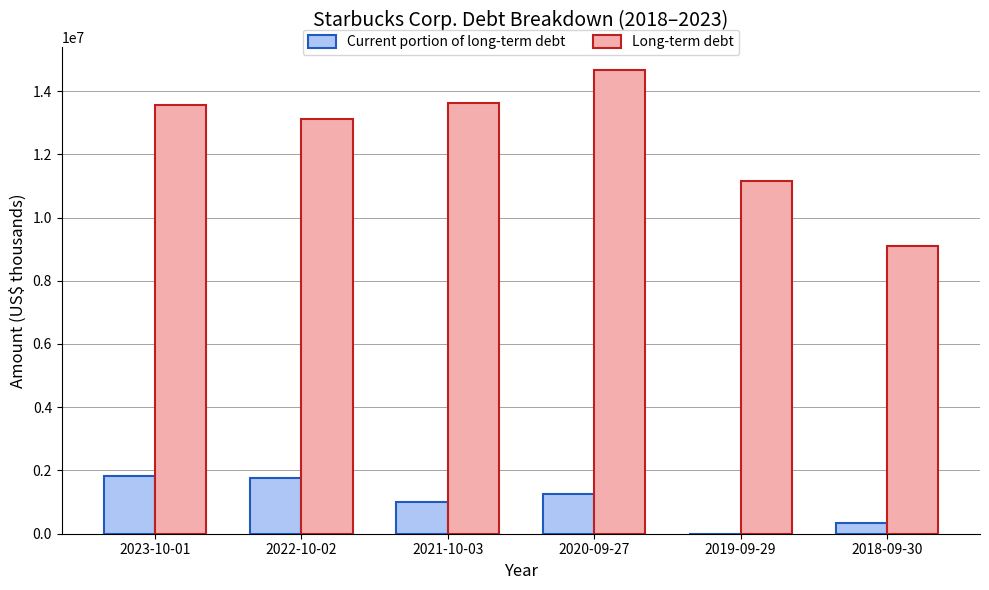

At which category does the chart reach its peak across all series?

2020-09-27